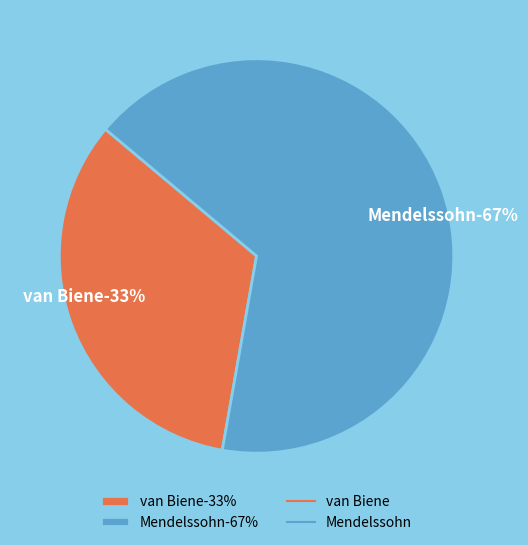

To the nearest percent, what percentage of the pie is Mendelssohn?

67%